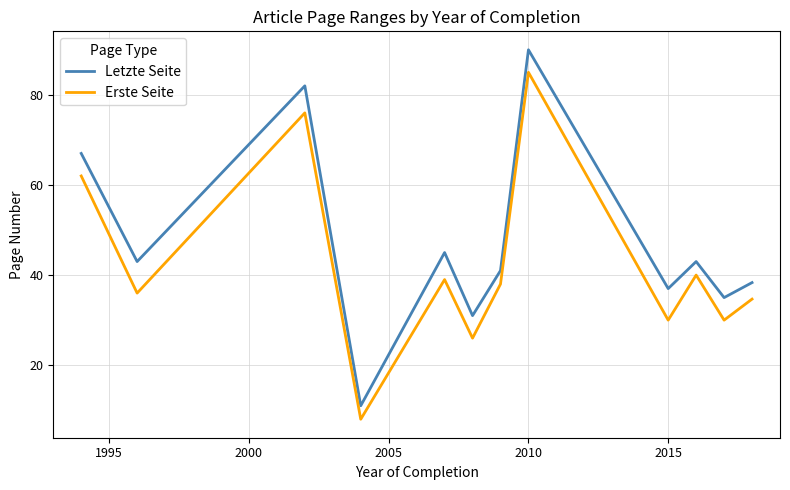

What is the difference between the second highest and second lowest values in the Letzte Seite series?

51.0